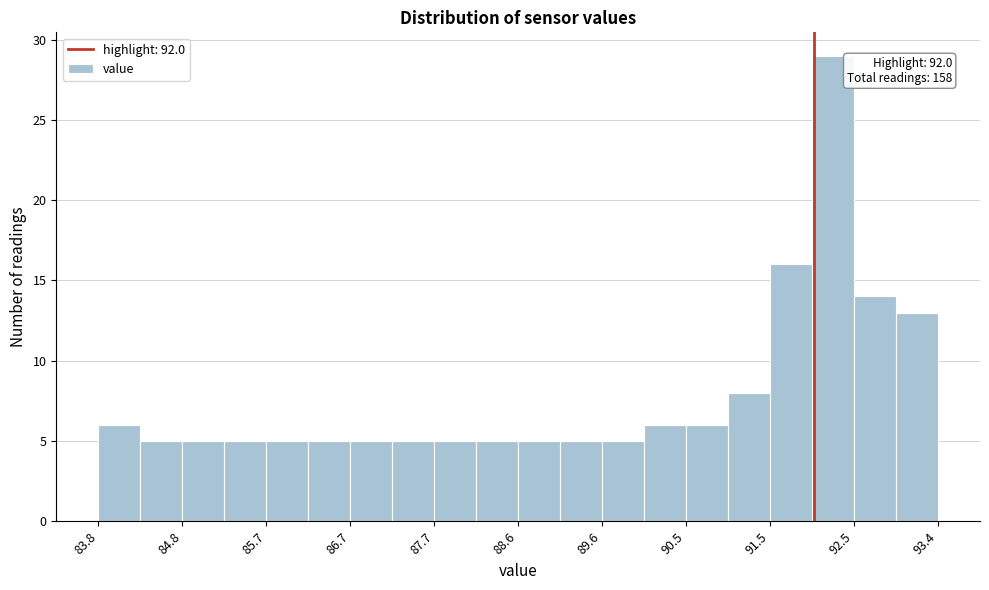

Over which range of the x-axis is the bar tallest?

92.0 to 92.5